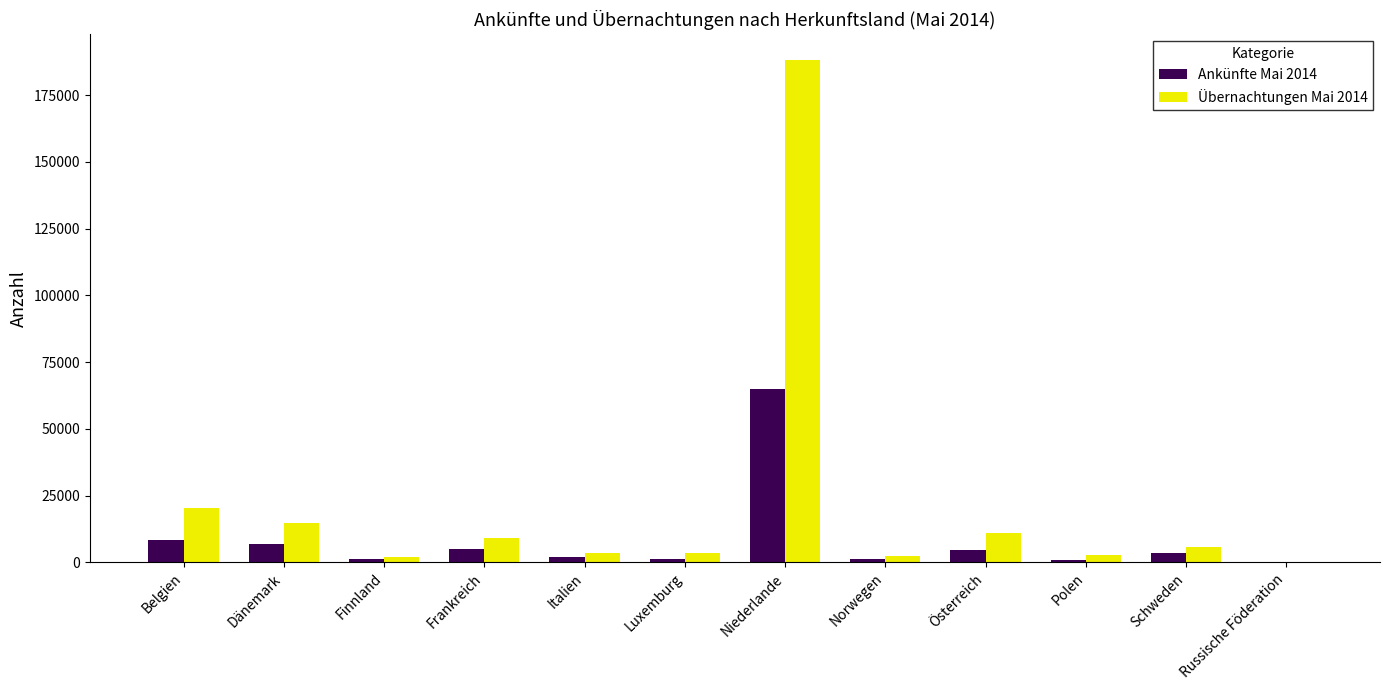

What is the total value across all series at Frankreich?

14056